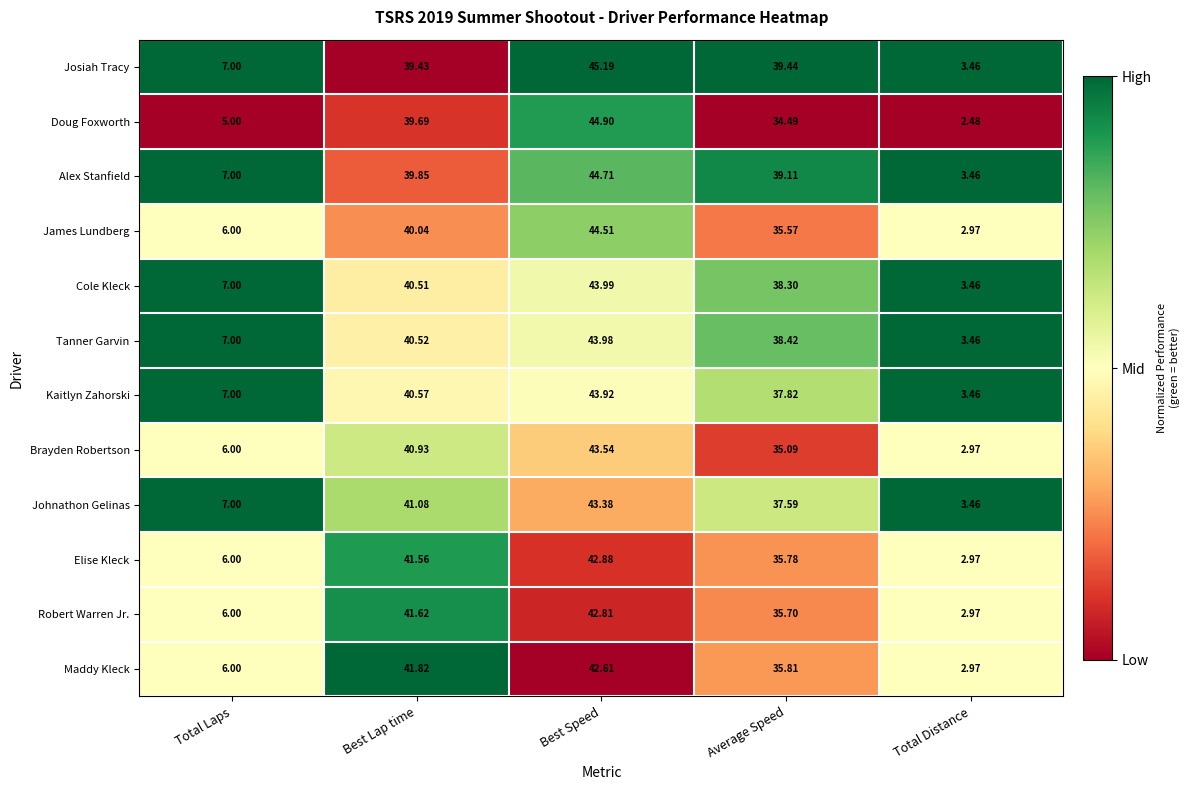

Between Best Lap time and Best Speed, which series saw the biggest shift?

Josiah Tracy